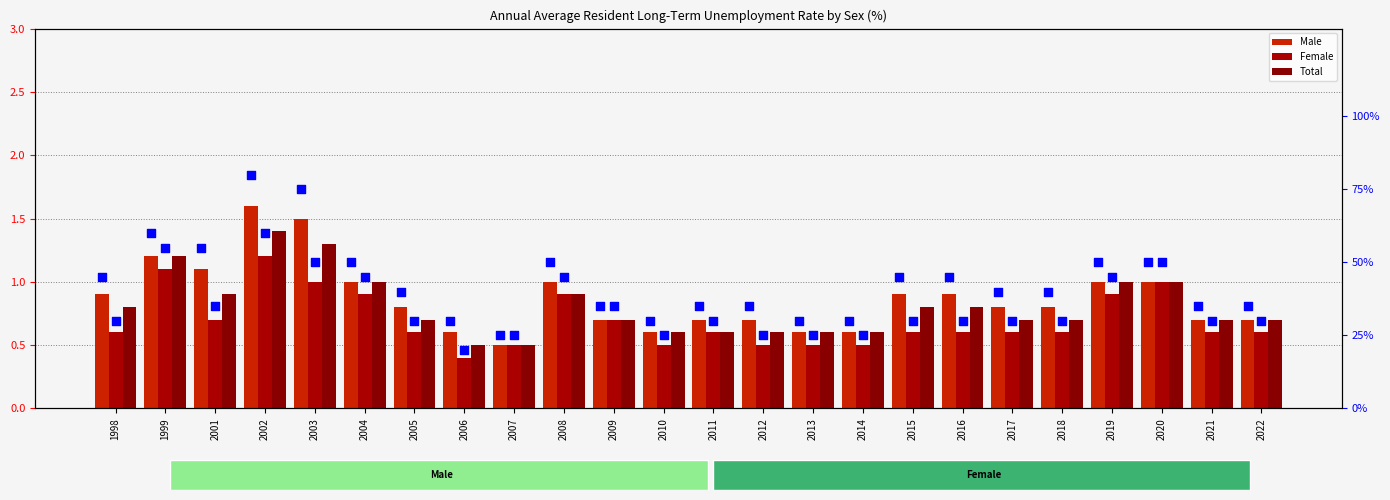

What is the total value across all series at 2020?

103.0